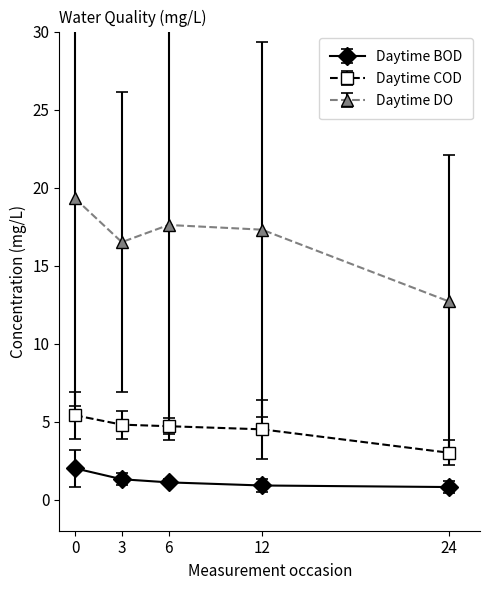

What is the maximum value for Daytime DO?

19.3